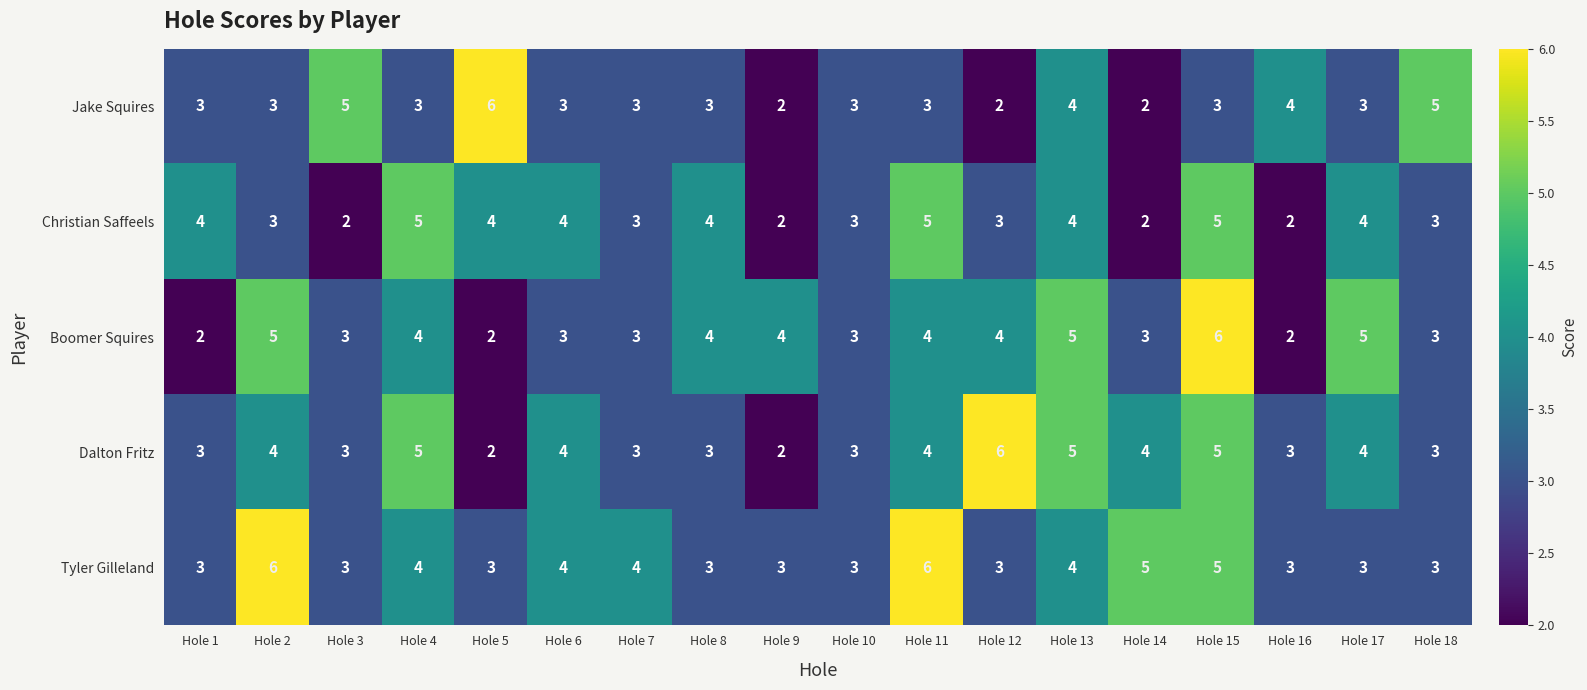

At which category is the sum across all series the highest?

Hole 15